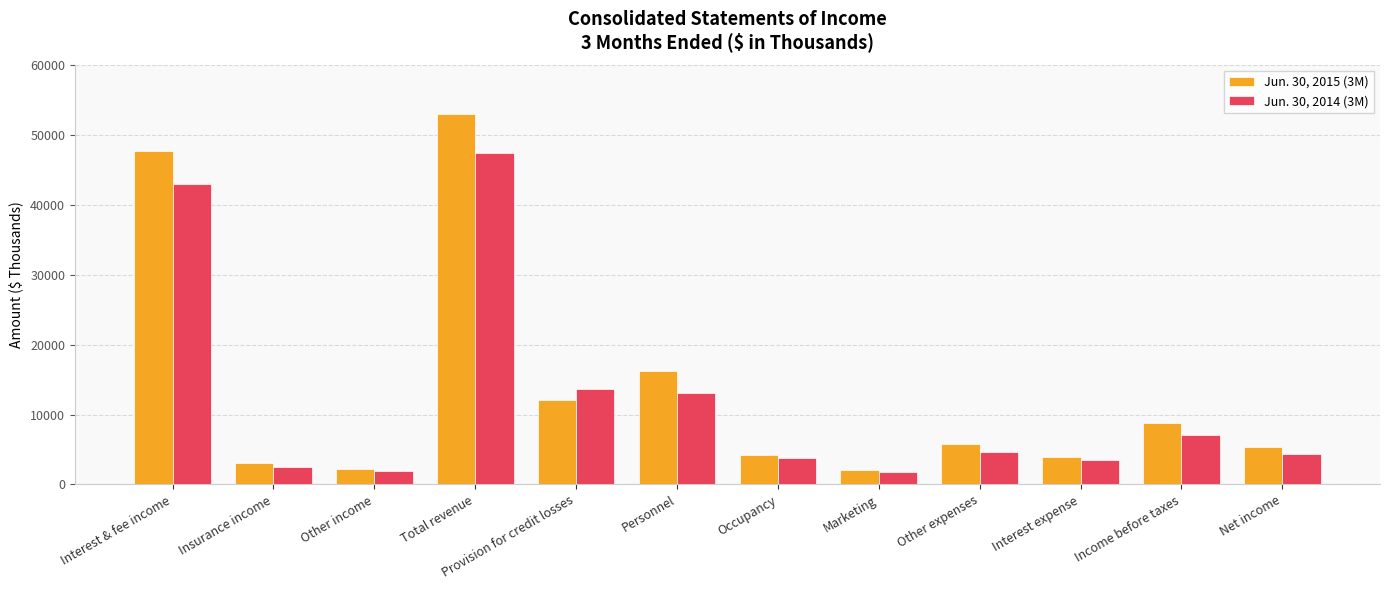

Is the value of Jun. 30, 2014 (3M) at Insurance income greater than the value of Jun. 30, 2015 (3M) at Net income?

No